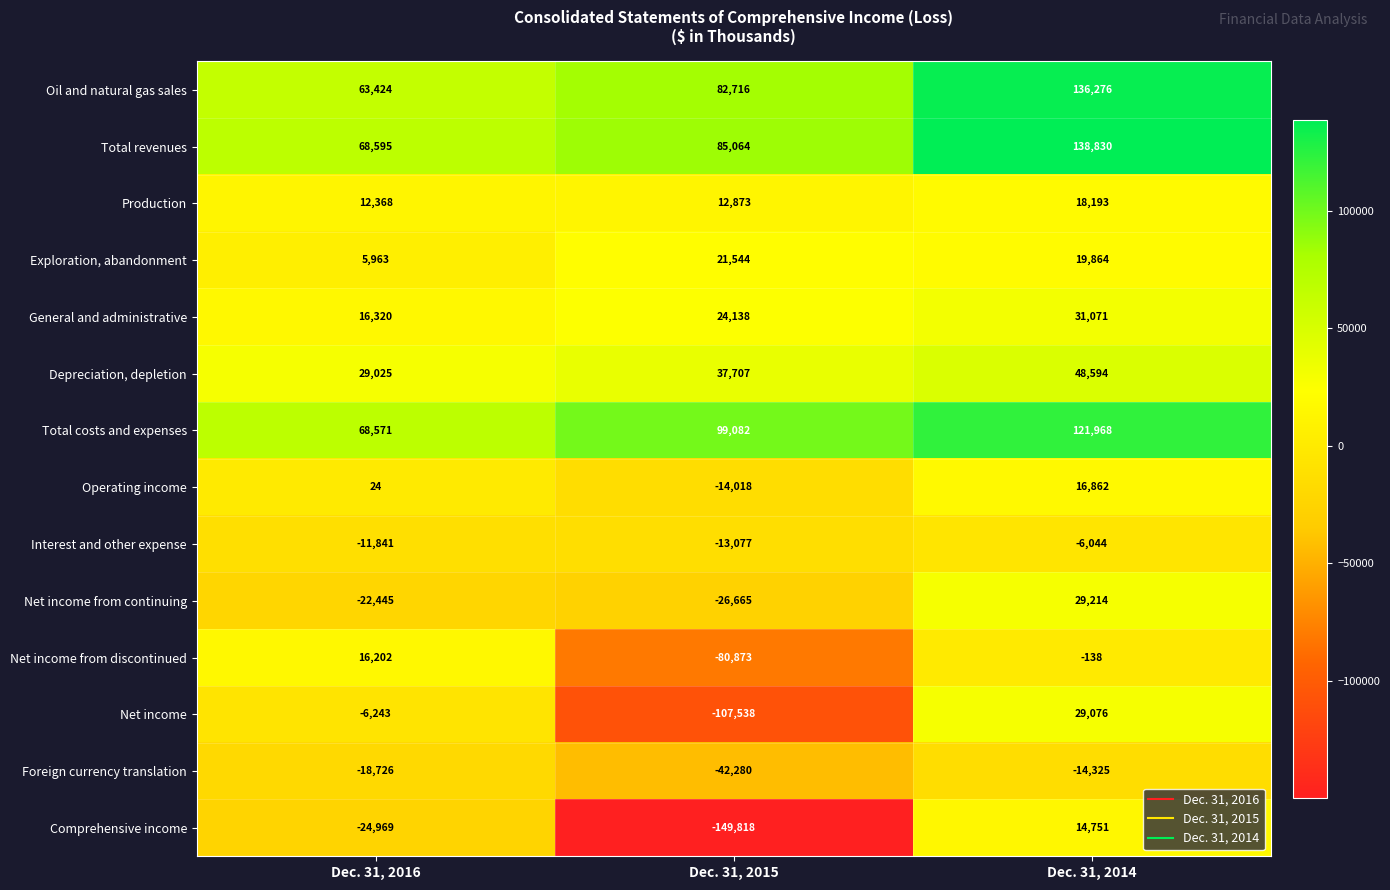

At which label does Net income from continuing reach its peak?

Dec. 31, 2014